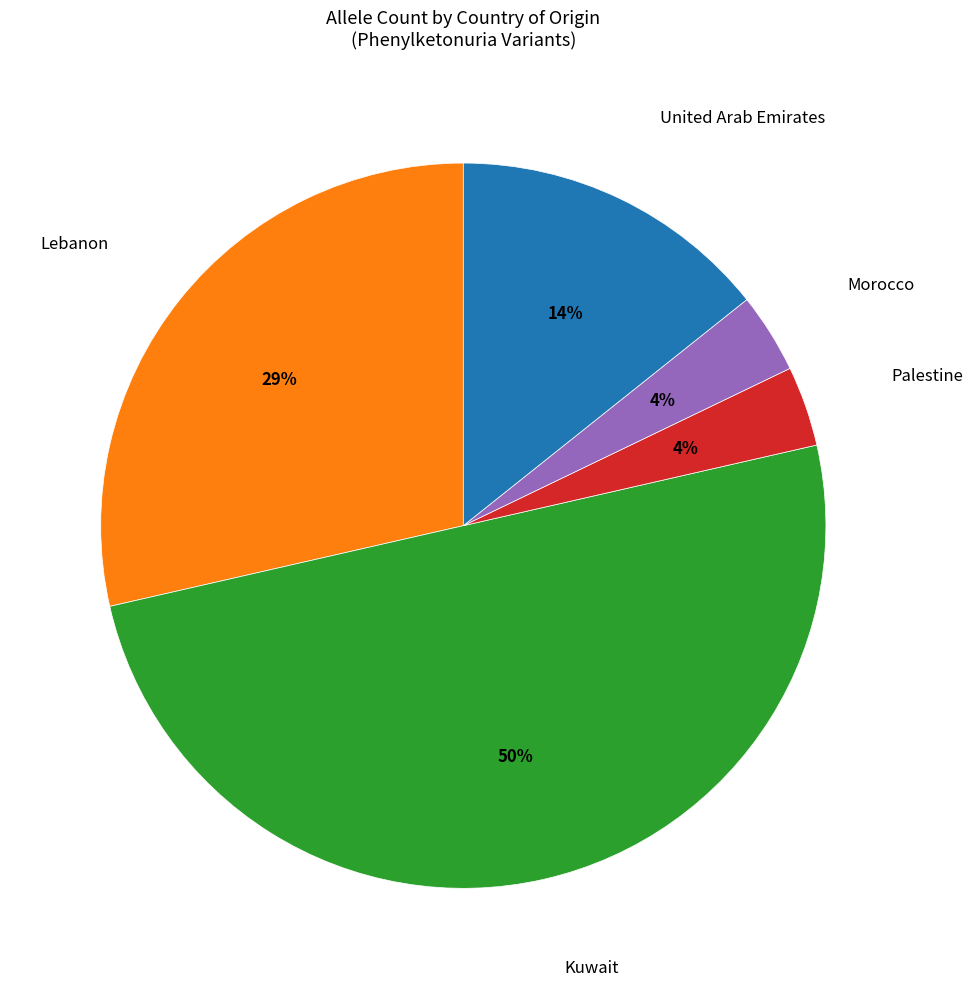

To the nearest percent, what is the average slice percentage?

20%